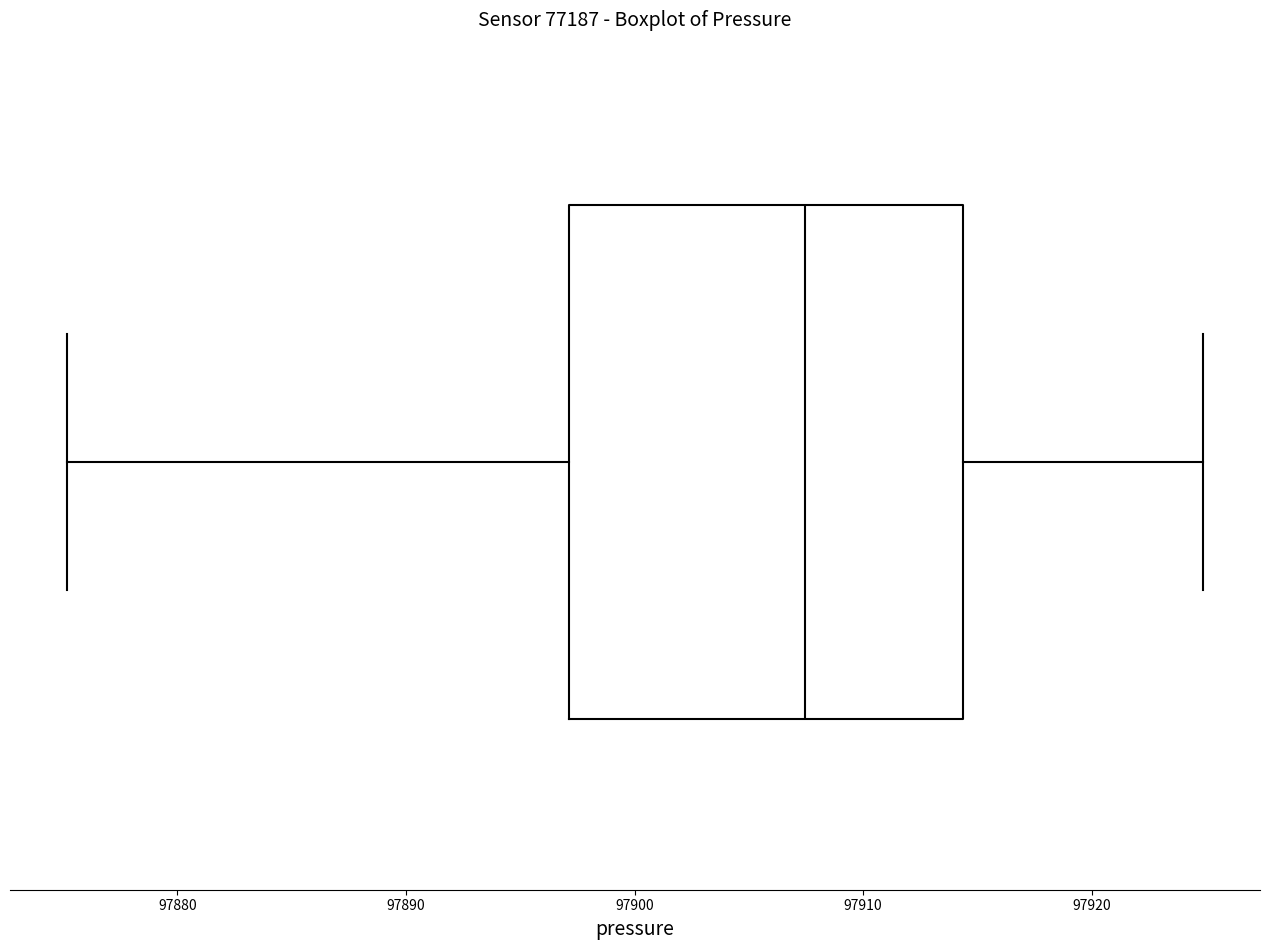

Where is the left edge of the box on the x-axis? The values are not printed on the chart, so give them approximately, as read against the axis.

97897